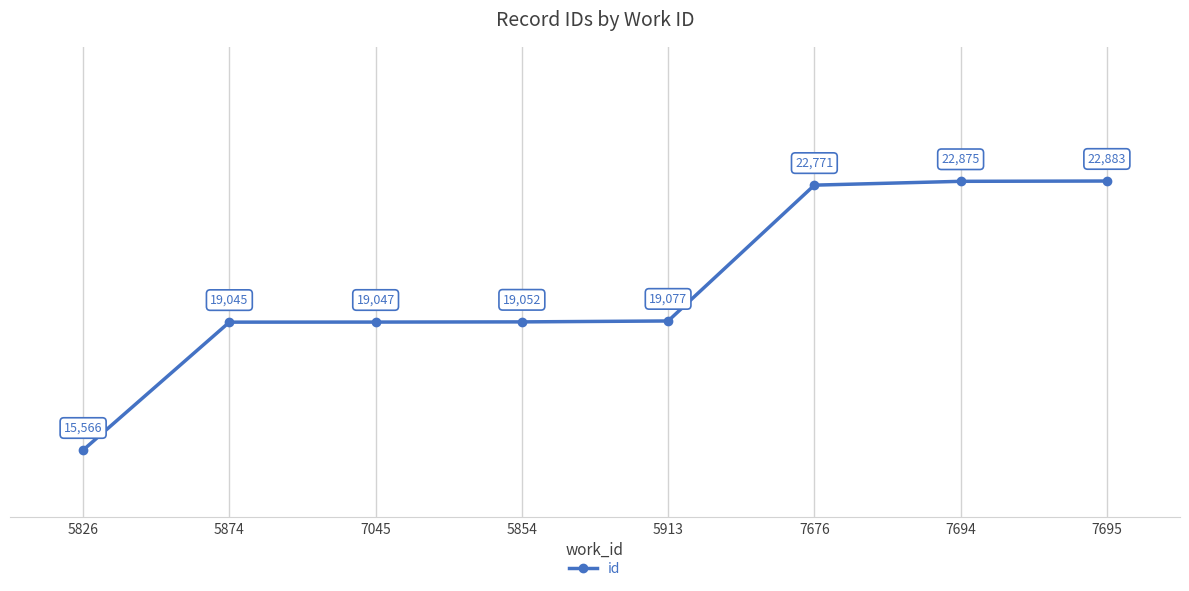

What is the label of the 4th point from the left?

5854